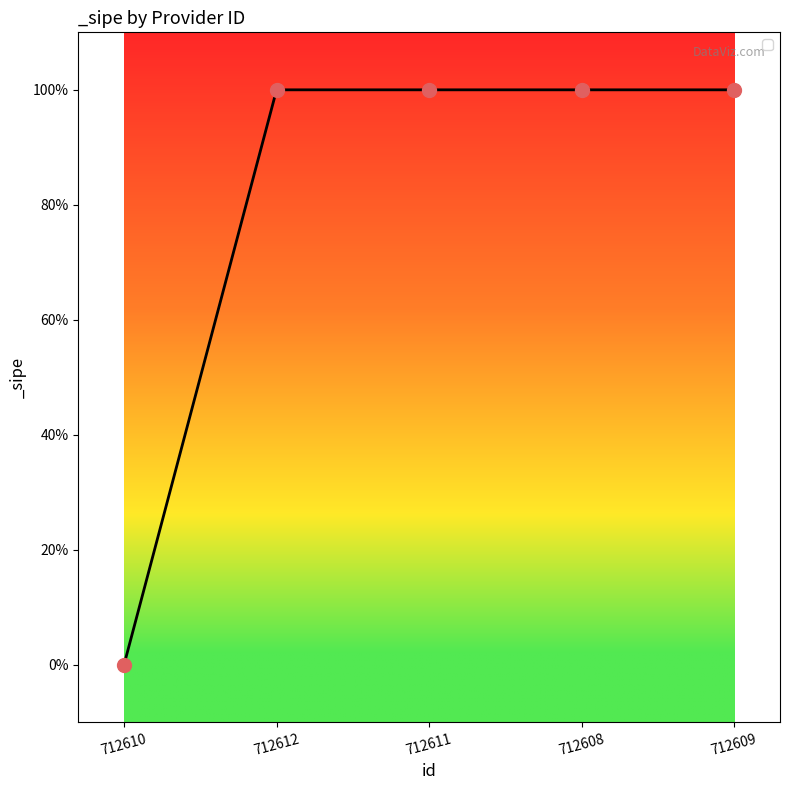

Does the chart have visible grid lines?

No